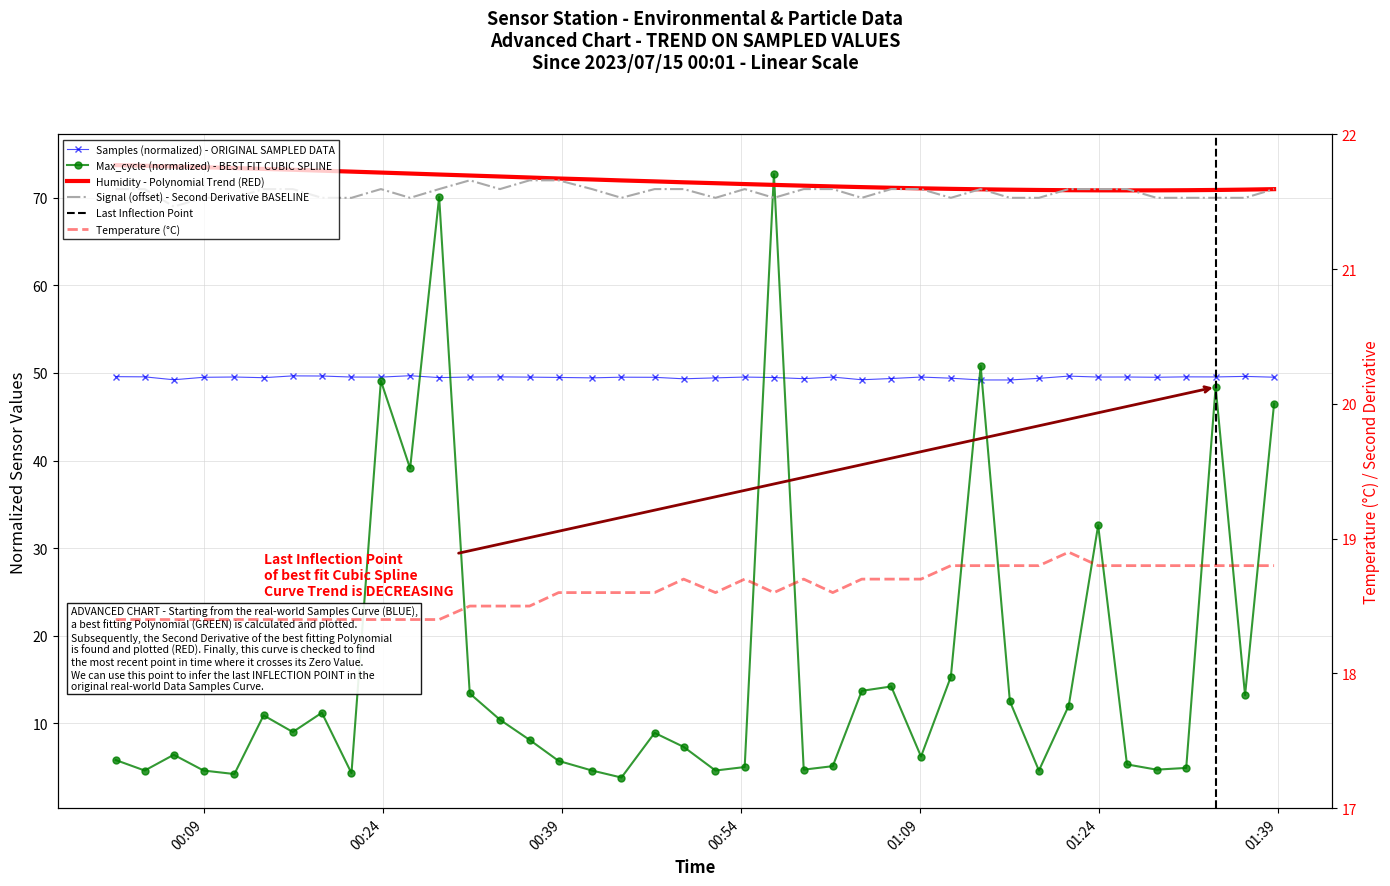

How many data points does each series have?

40